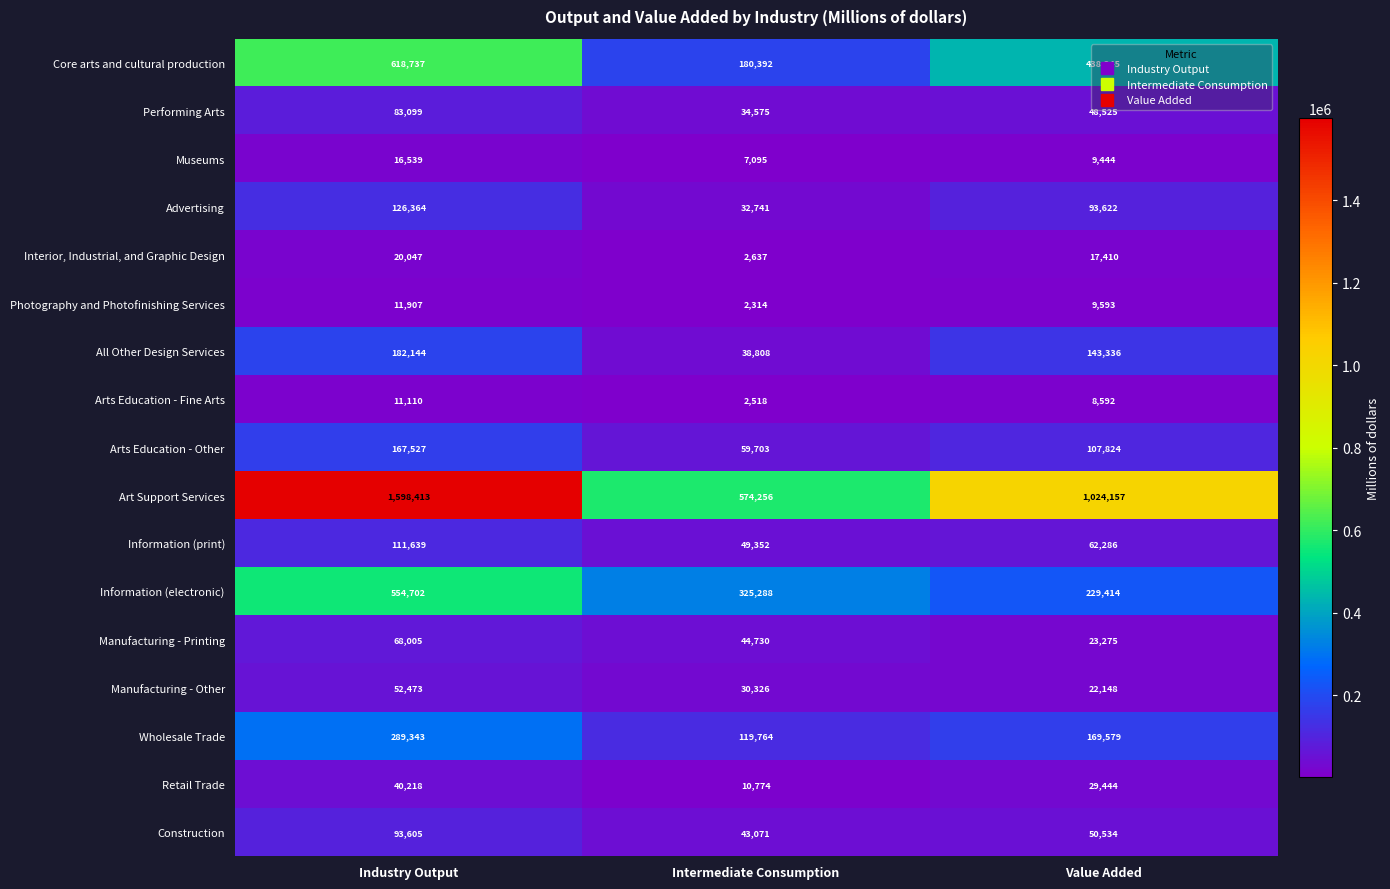

Is it true that Wholesale Trade equals 119764 at Intermediate Consumption?

True